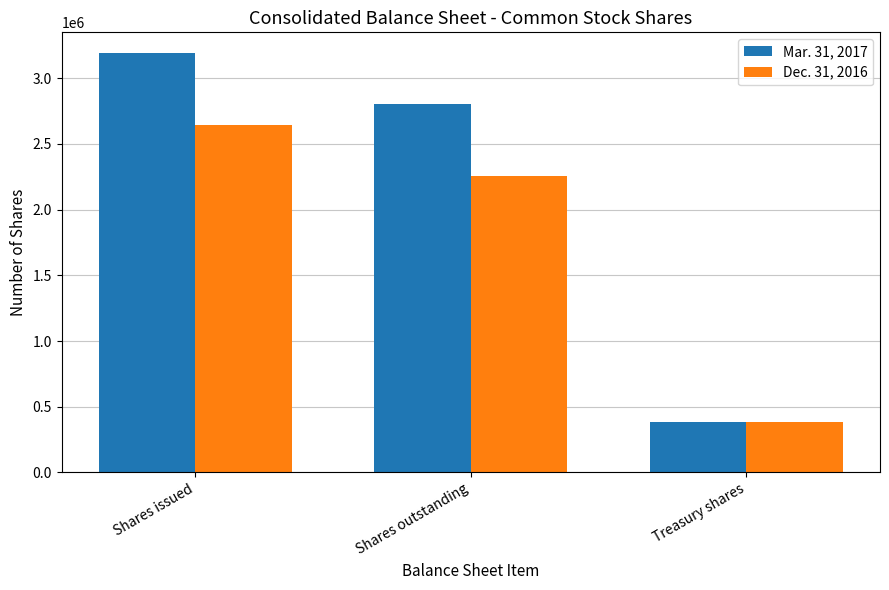

True or false: Dec. 31, 2016 has a value of 1249184 at Shares issued.

False